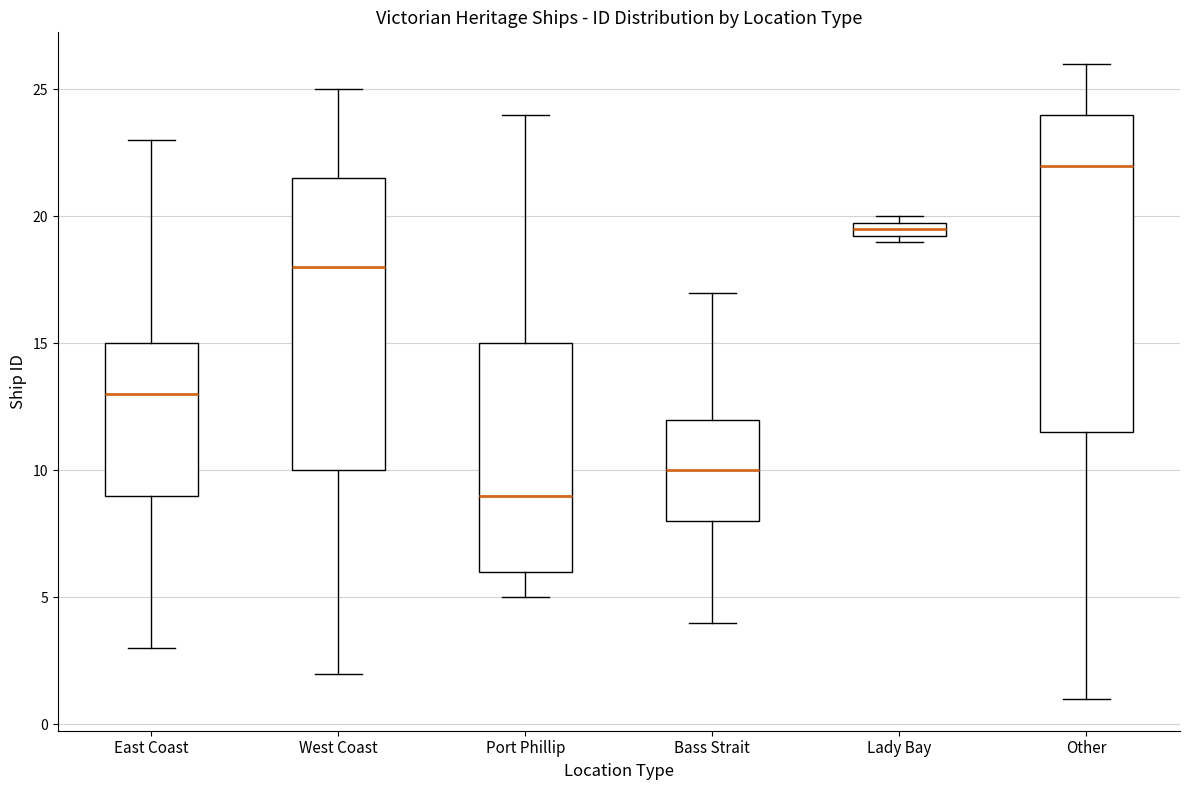

Which box is the tallest, from its lower edge to its upper edge?

Other